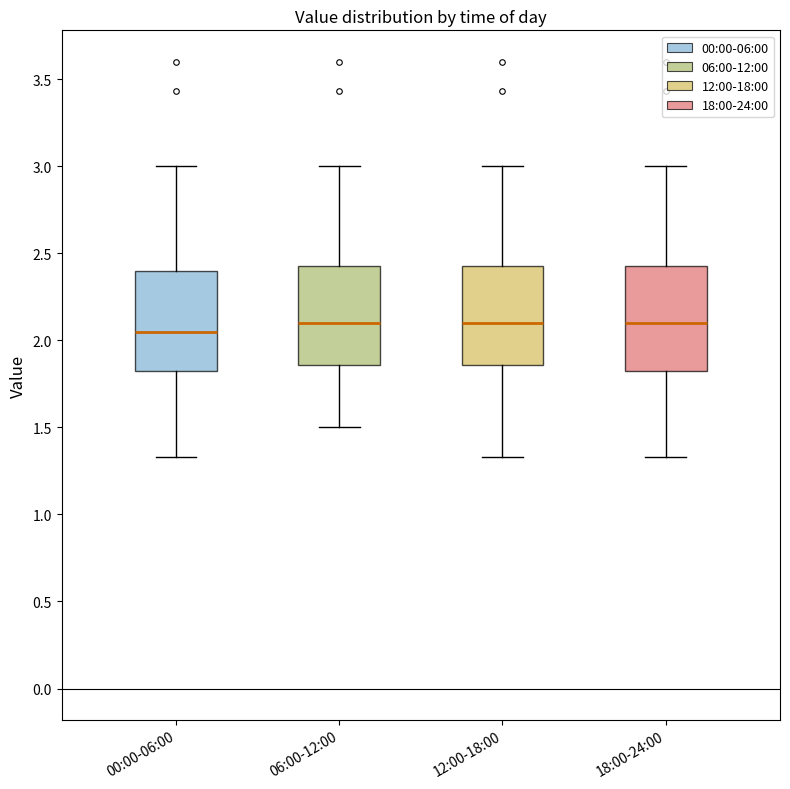

Reading left to right, read every box against the y-axis: the position of its median line, the range the box covers, and the ends of its whiskers. The values are not printed on the chart, so give them approximately, as read against the axis.

00:00-06:00: median 2.05, box 1.80 to 2.40, whiskers 1.35 to 3.00
06:00-12:00: median 2.10, box 1.85 to 2.45, whiskers 1.50 to 3.00
12:00-18:00: median 2.10, box 1.85 to 2.45, whiskers 1.35 to 3.00
18:00-24:00: median 2.10, box 1.80 to 2.45, whiskers 1.35 to 3.00